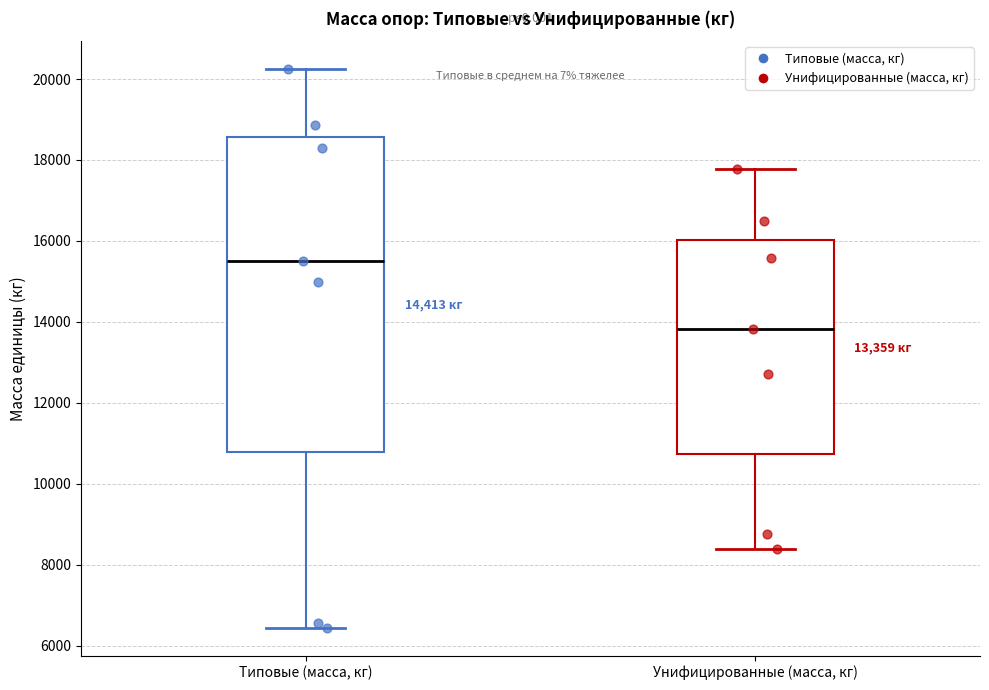

Reading left to right, read every box against the y-axis: the position of its median line, the range the box covers, and the ends of its whiskers. The values are not printed on the chart, so give them approximately, as read against the axis.

Типовые (масса, кг): median 15400, box 10800 to 18600, whiskers 6400 to 20200
Унифицированные (масса, кг): median 13800, box 10800 to 16000, whiskers 8400 to 17800